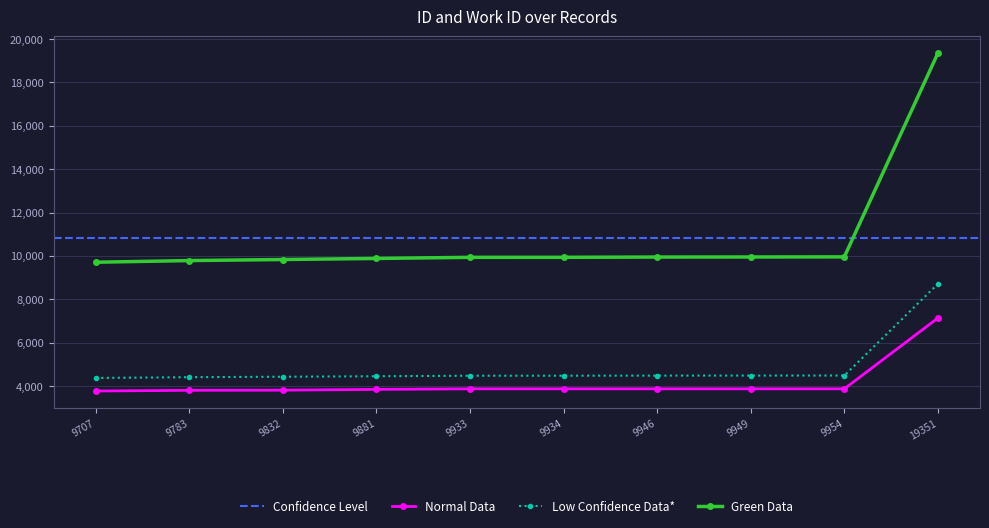

At how many categories does at least one series exceed 8418?

1